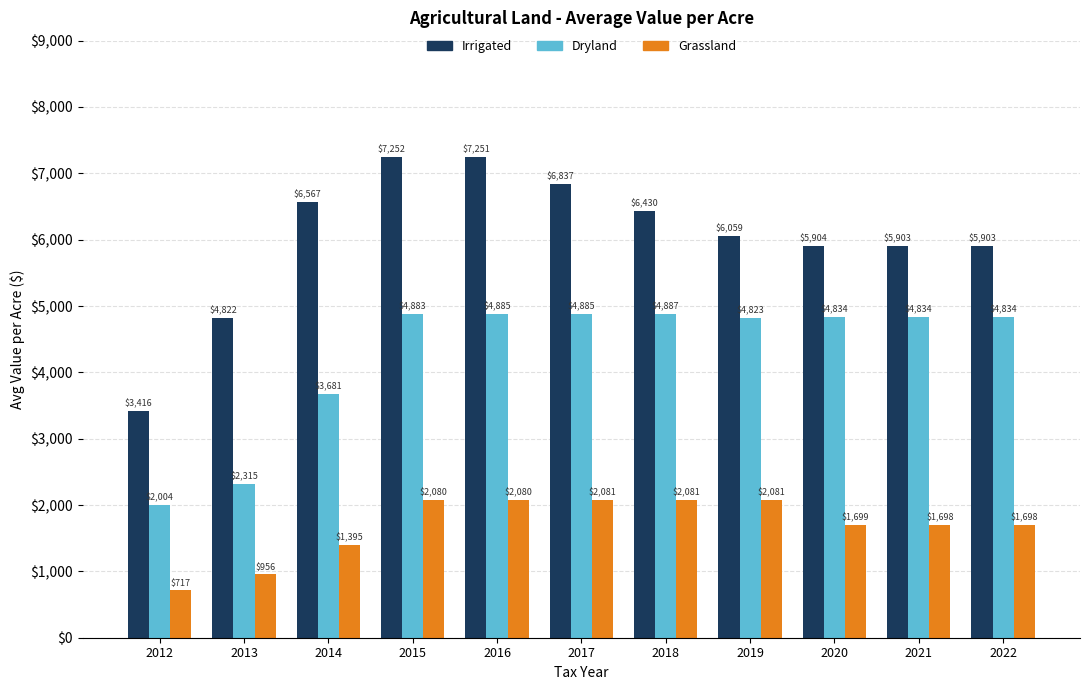

How many categories are shown in the chart?

11